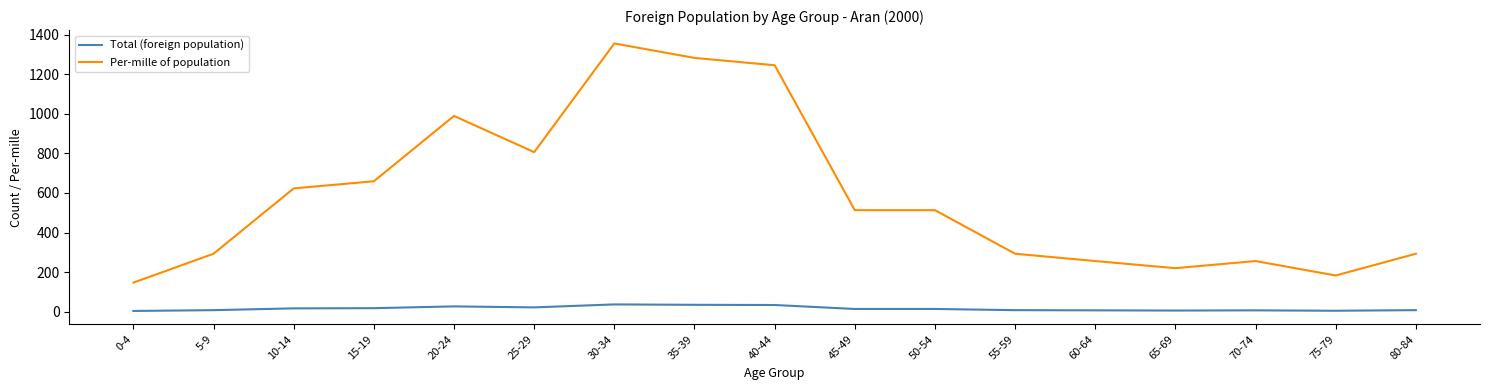

Which series has the largest range (max minus min)?

Per-mille of population